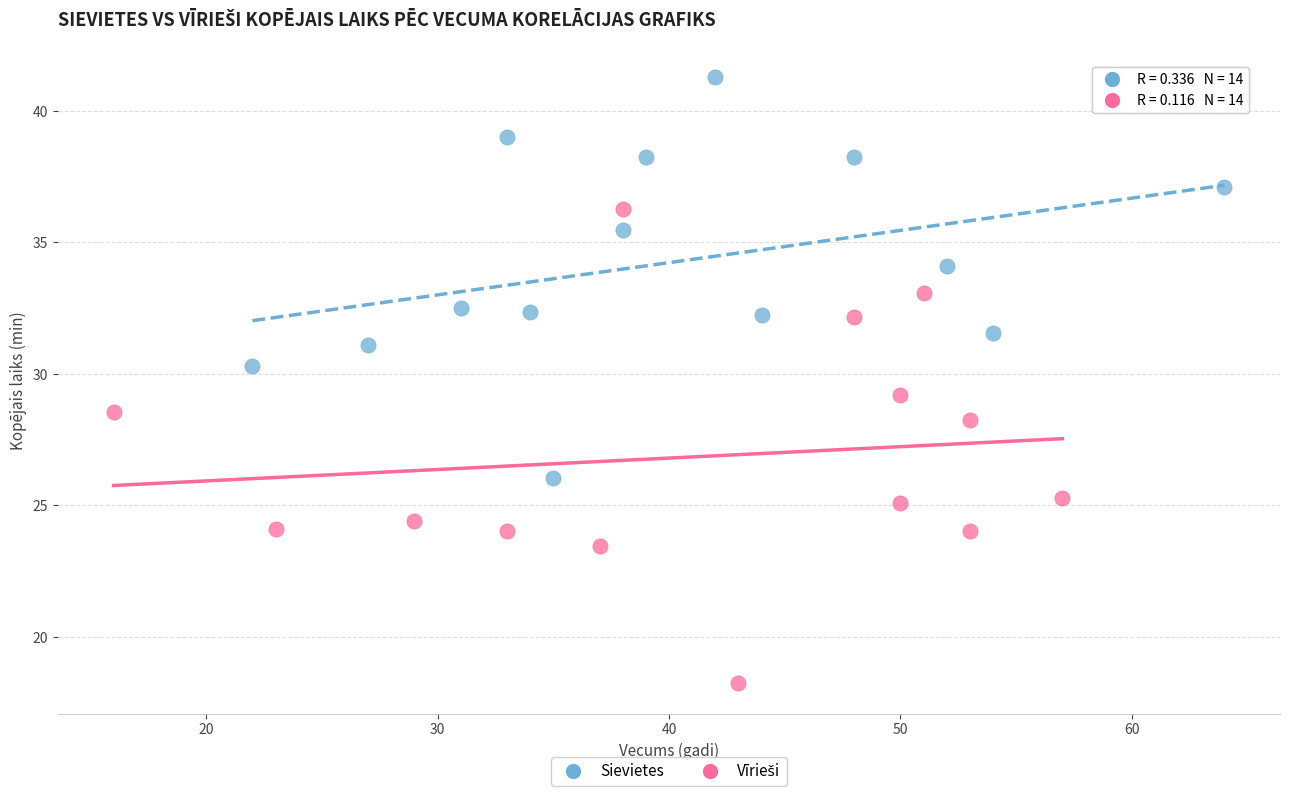

Which series contains the highest Y value?

Sievietes